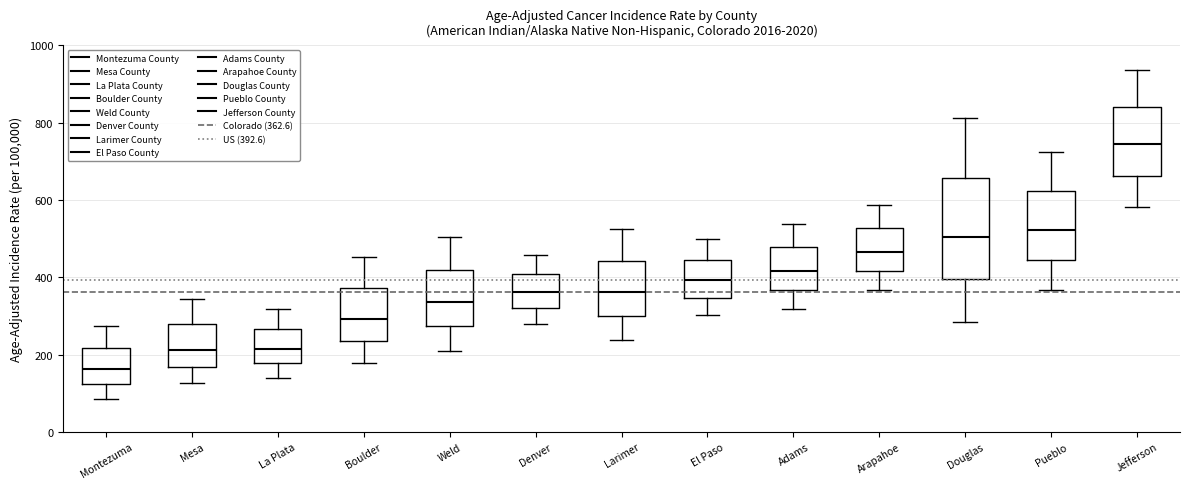

Where is the lower edge of the box for Denver on the y-axis? The values are not printed on the chart, so give them approximately, as read against the axis.

320